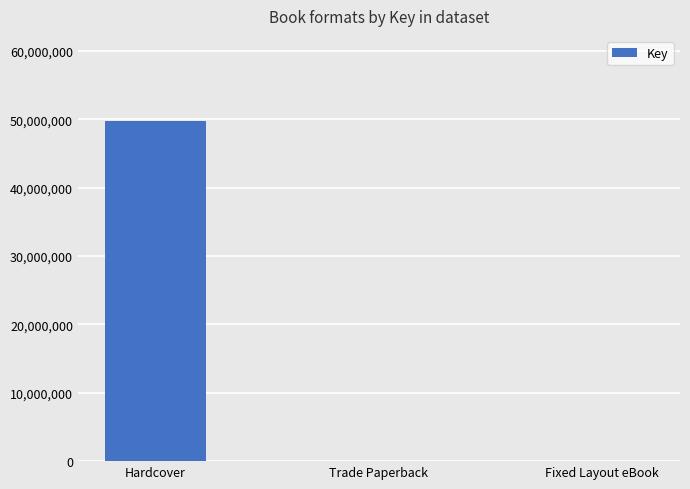

What is the greatest value displayed?

49742434